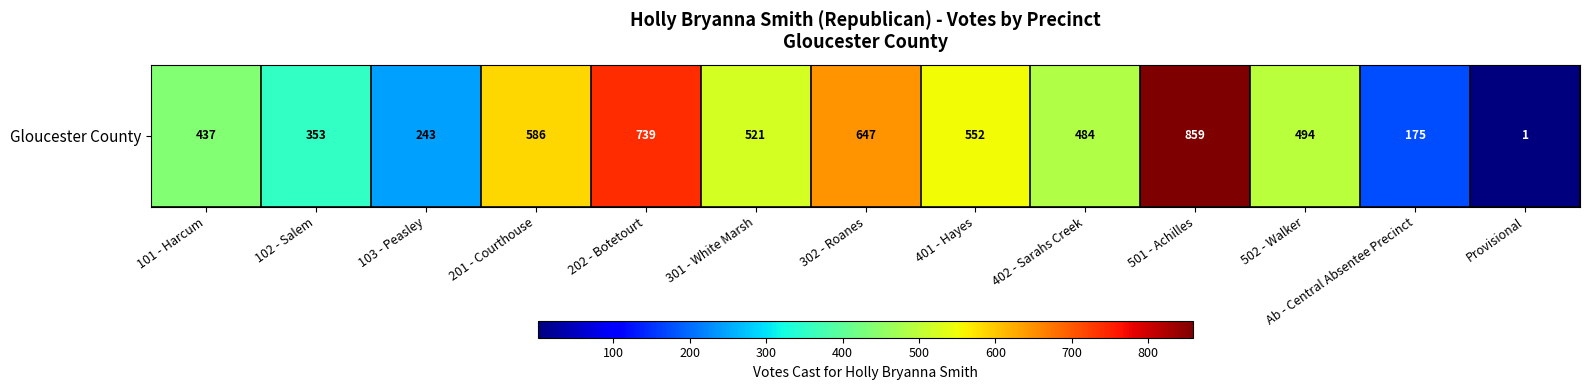

What is the greatest value displayed?

859